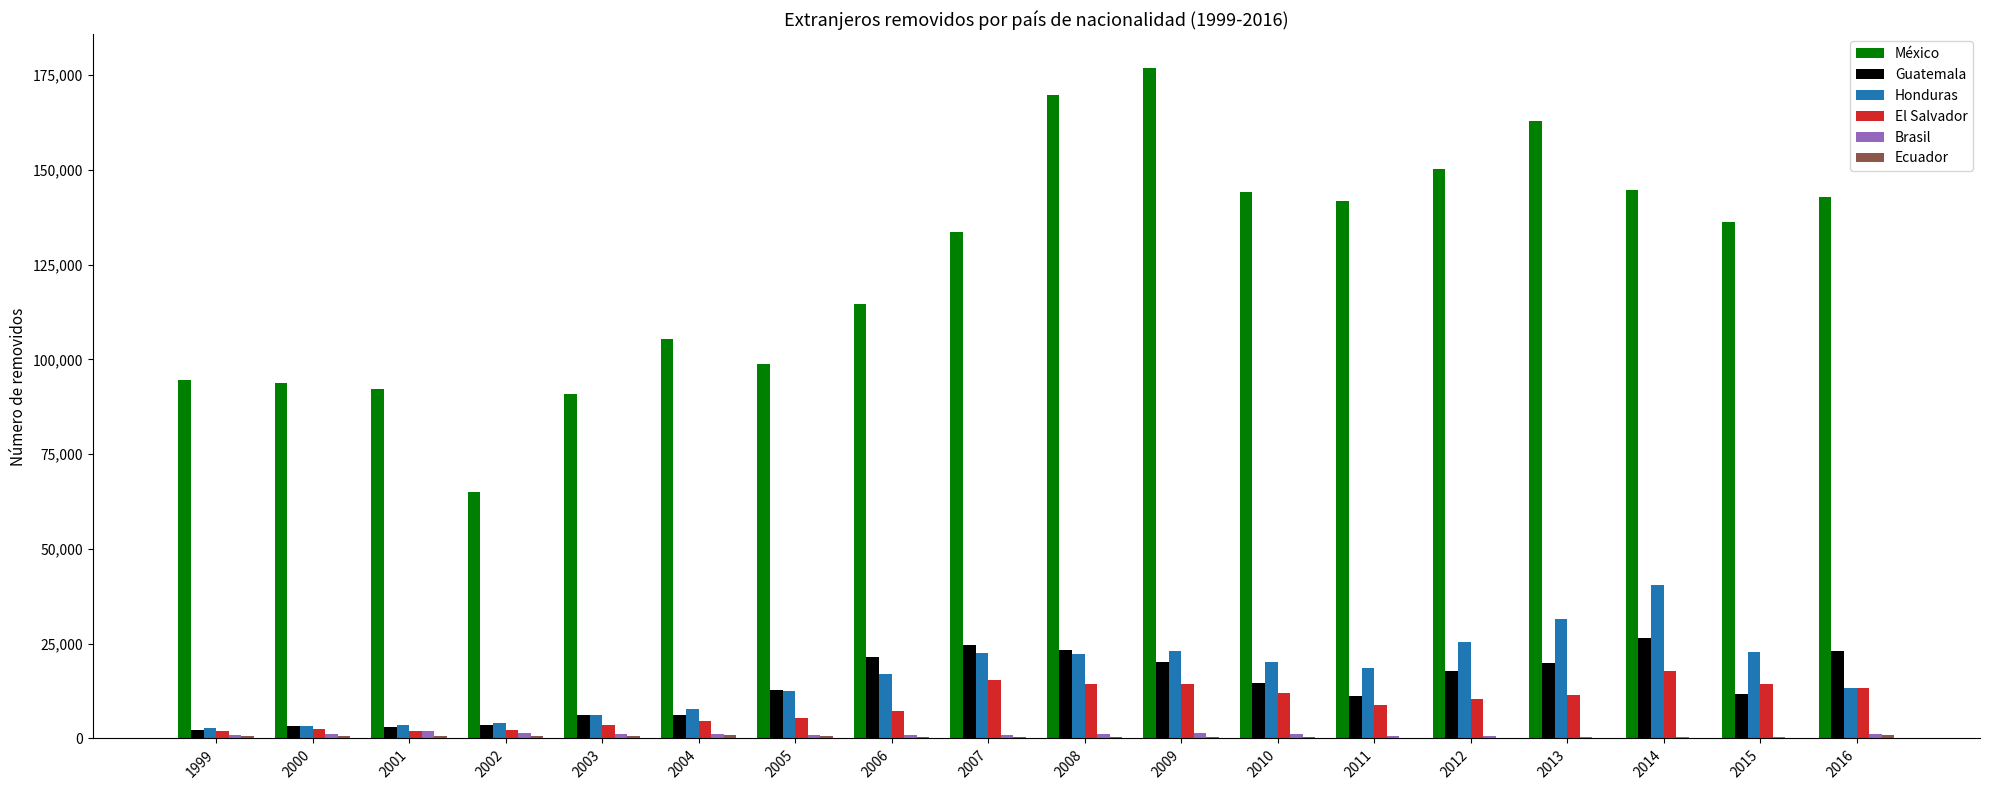

Which series has the largest total across all categories?

México